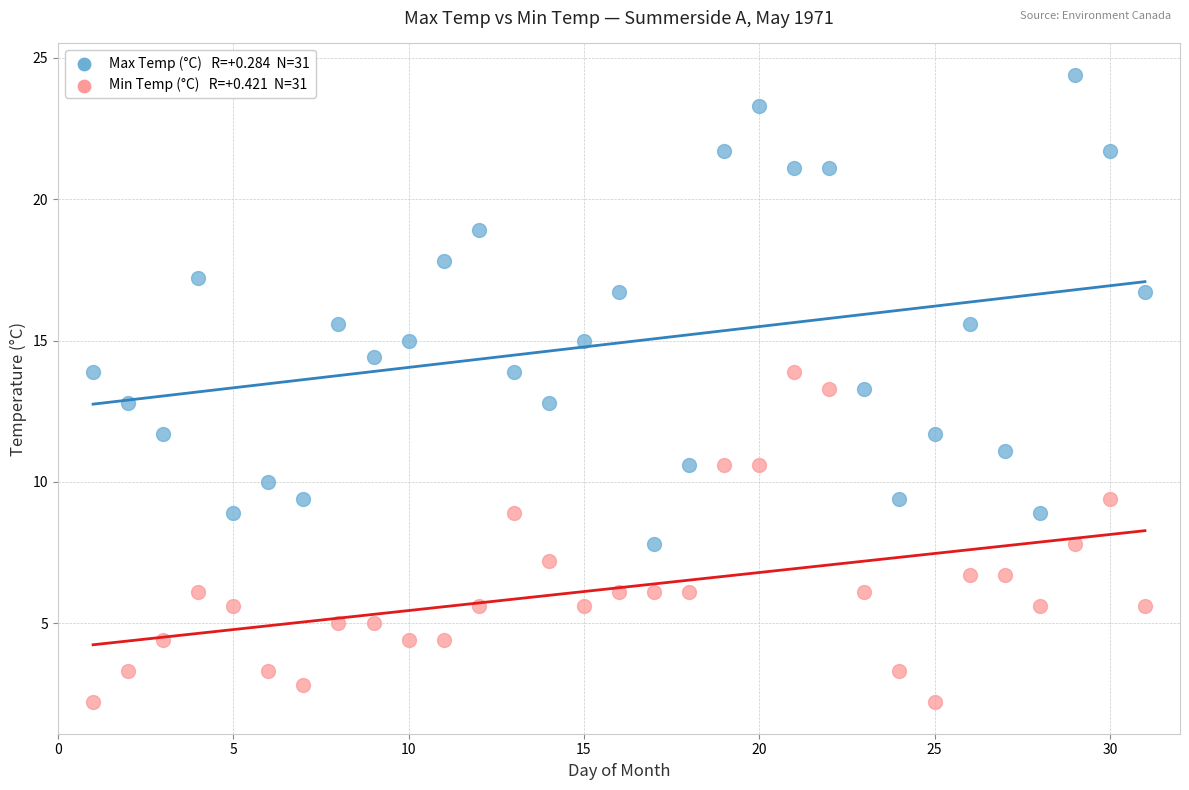

Across all data points, what is the range of Y values (max minus min)?

22.2